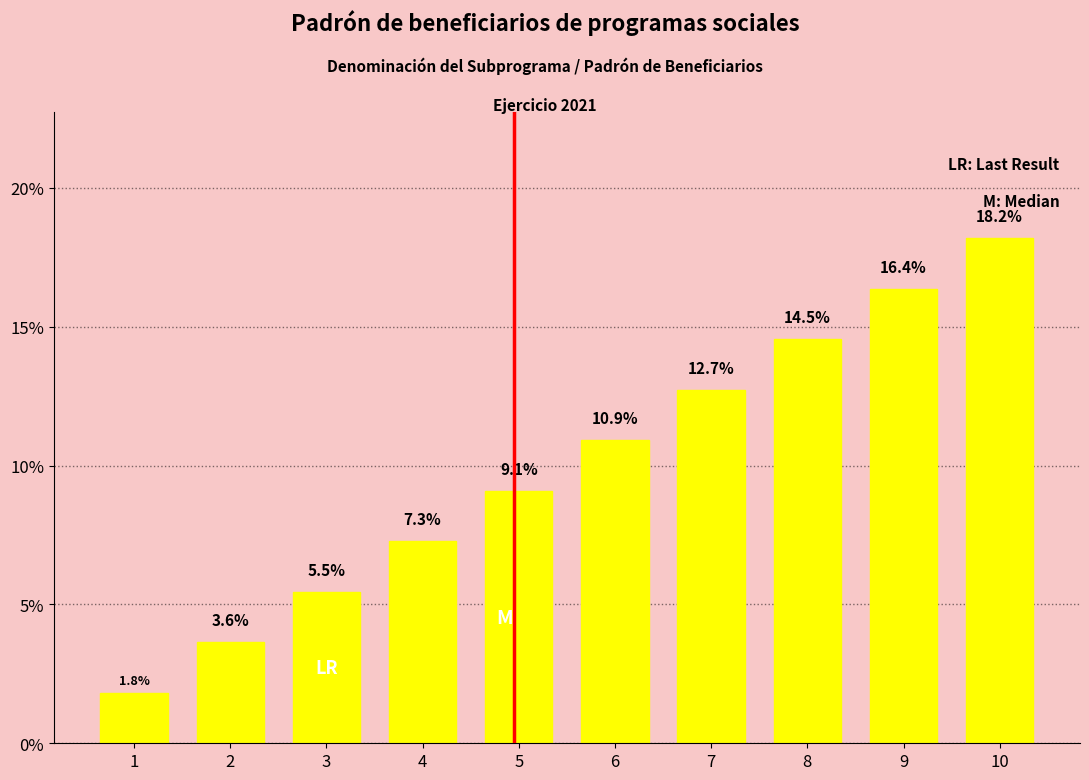

What is the change in value from 1 to 6?

+9.1